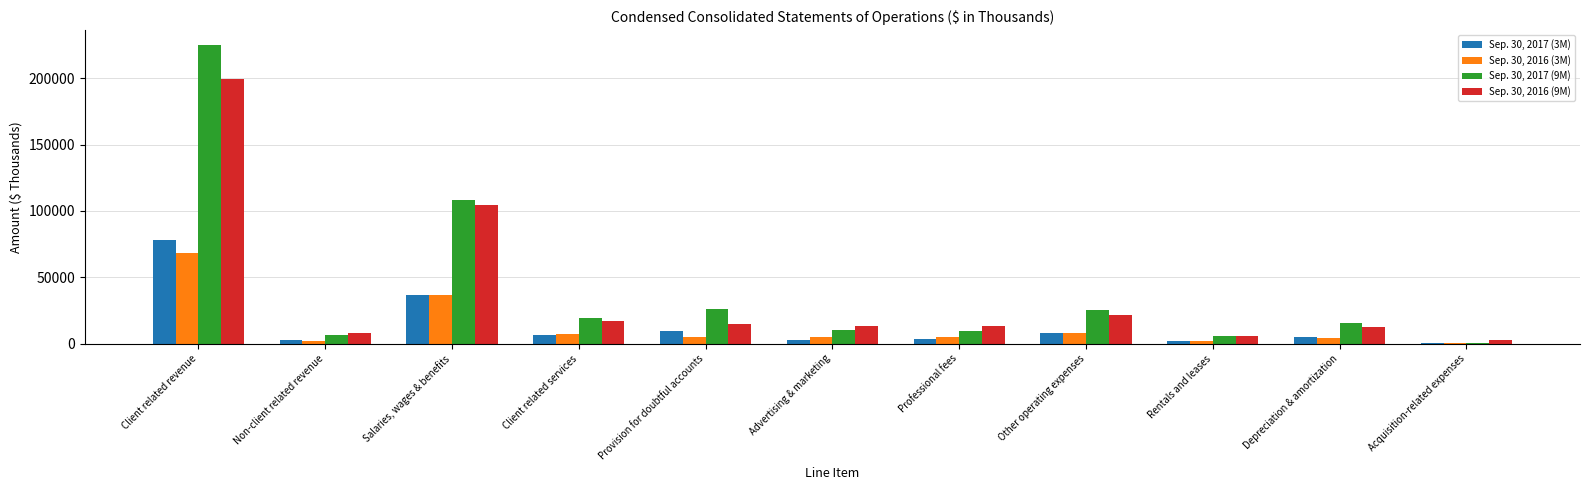

Which series has the widest spread of values?

Sep. 30, 2017 (9M)